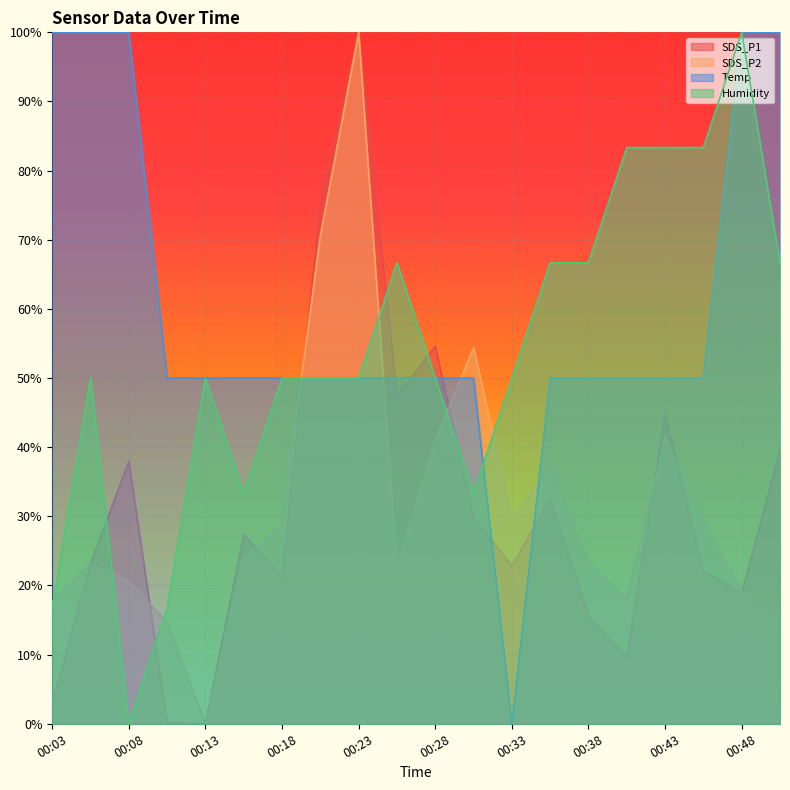

What is the sum of all SDS_P2 values?

629.0